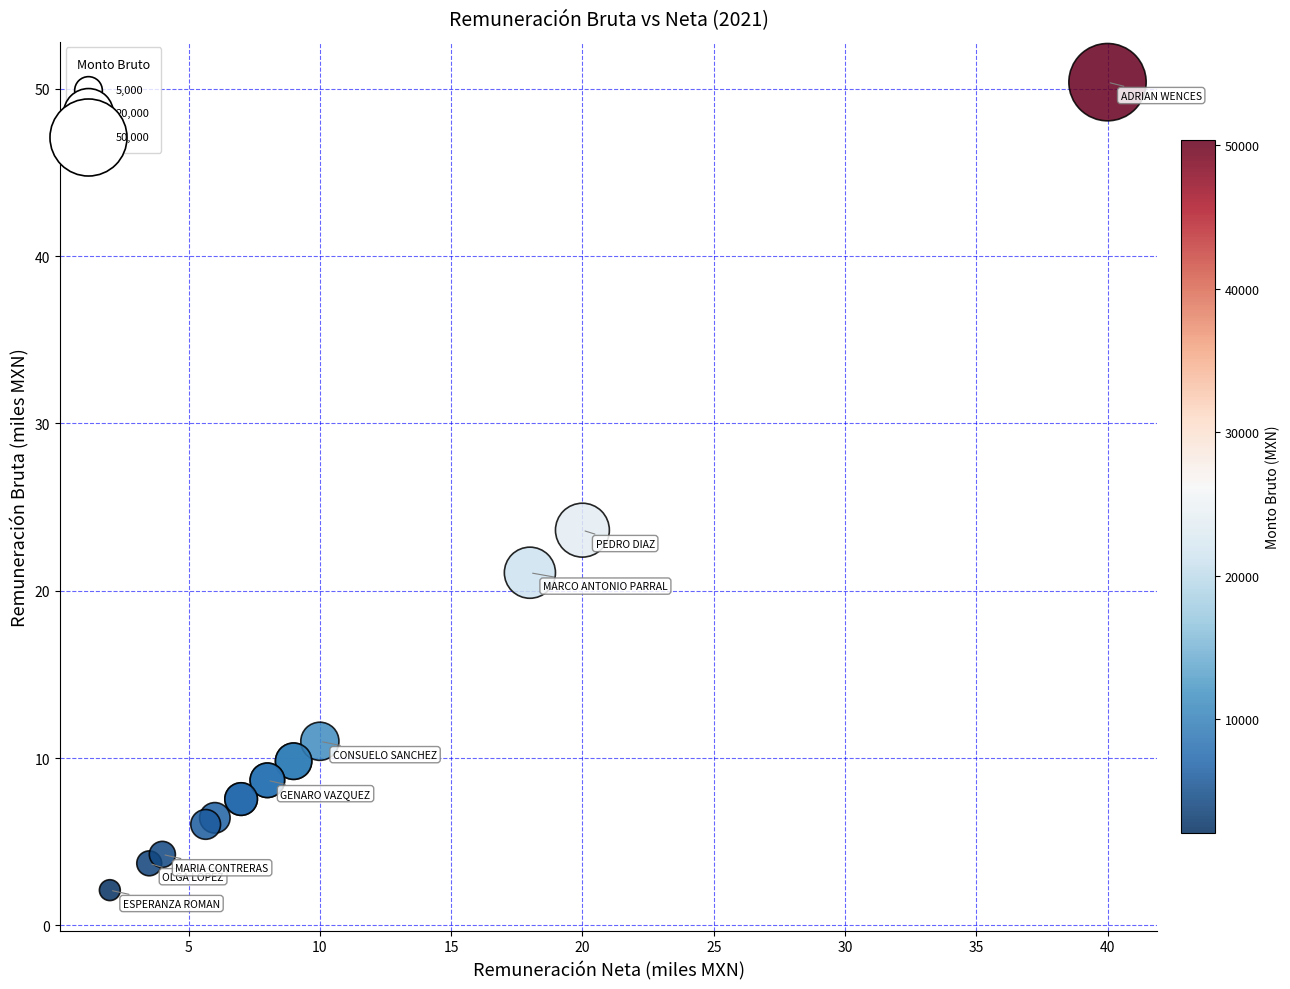

What Y value in the scatter plot is closest to 26?

23.6